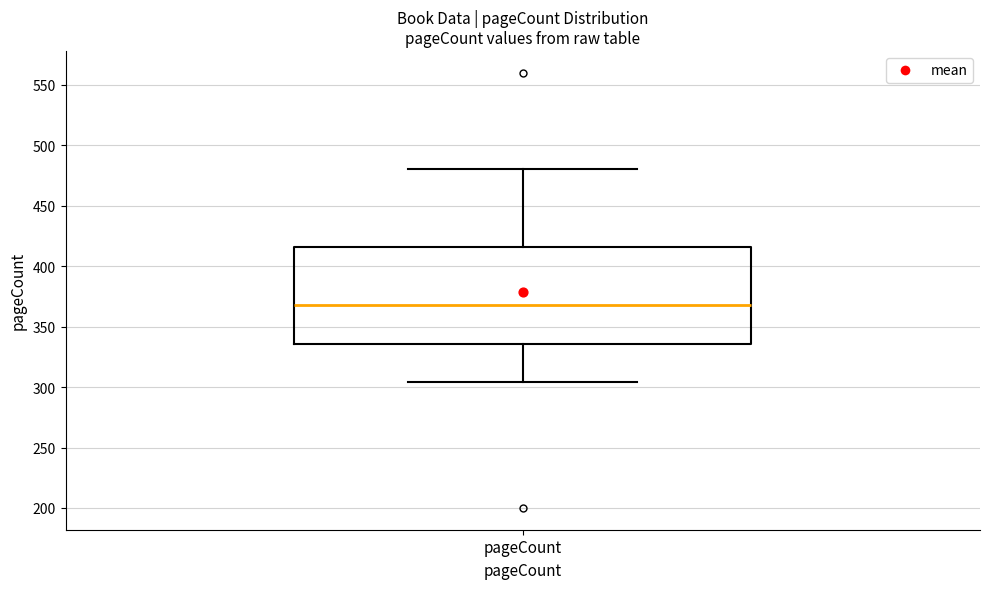

Transcribe this box plot: give where the median line is, the range the box spans, and where the two whiskers end, as read against the y-axis. The values are not printed on the chart, so give them approximately, as read against the axis.

median 370, box 335 to 415, whiskers 305 to 480